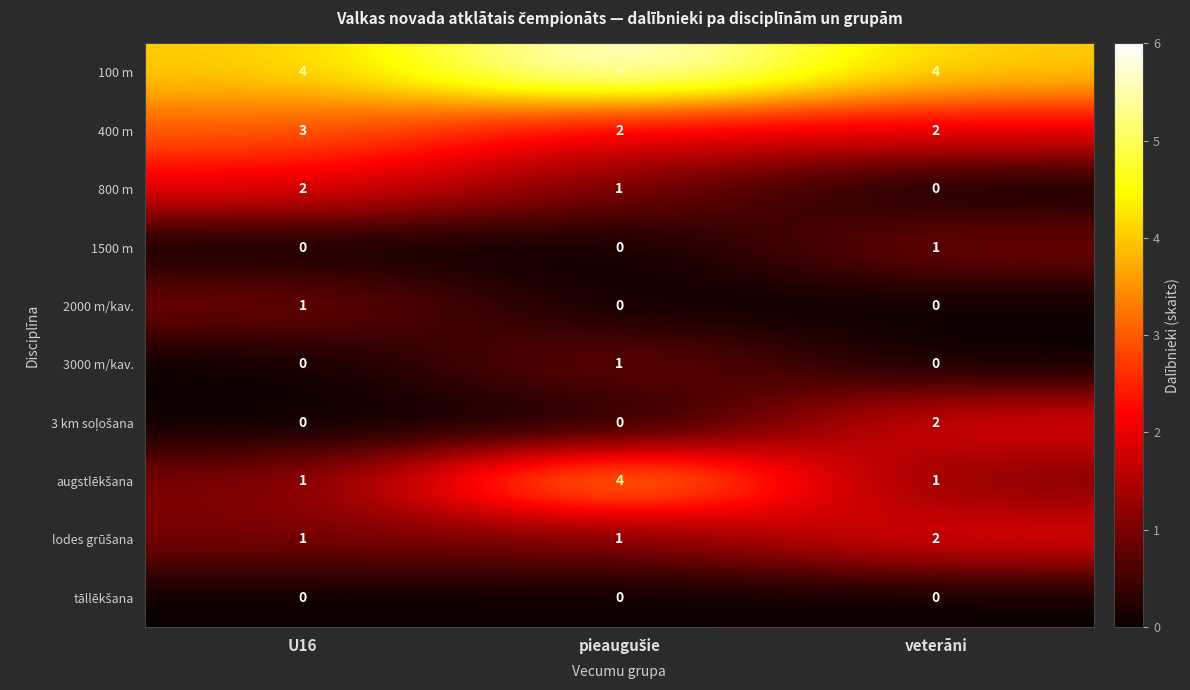

What is the spread (max minus min) of values at U16?

4